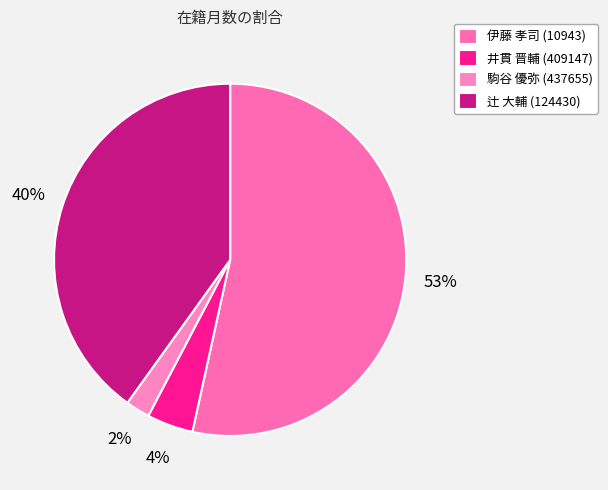

To the nearest percent, what portion does 伊藤 孝司 (10943) represent?

53%